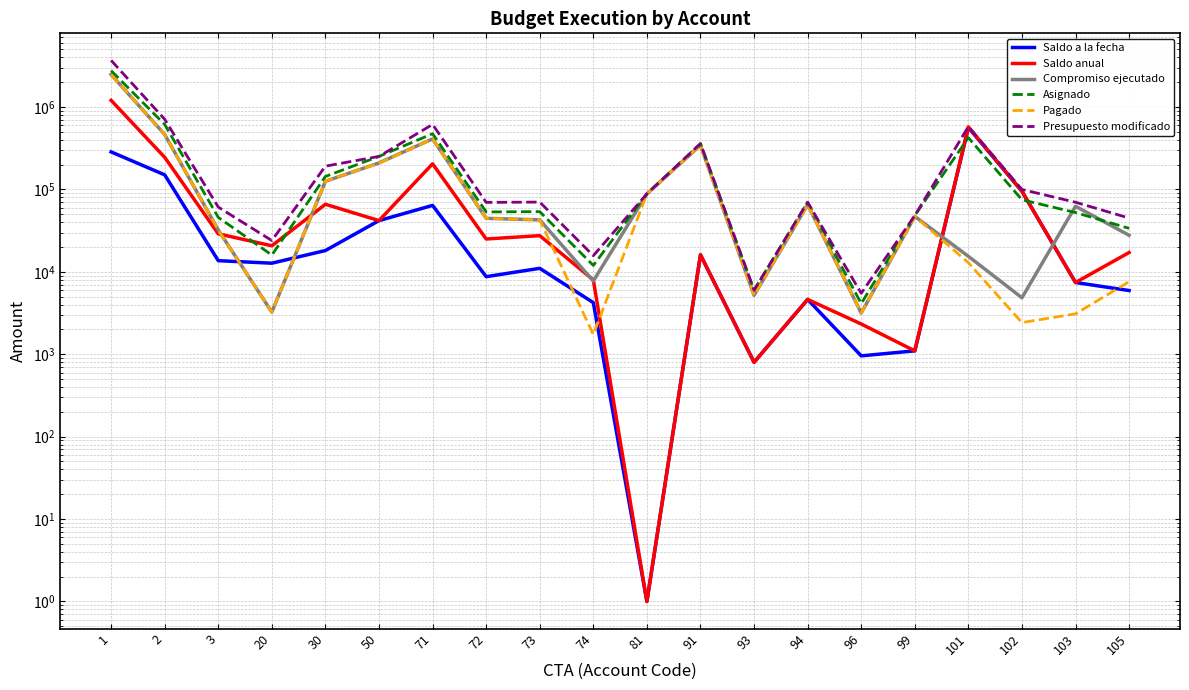

How many data points in Saldo anual are above 25076?

10